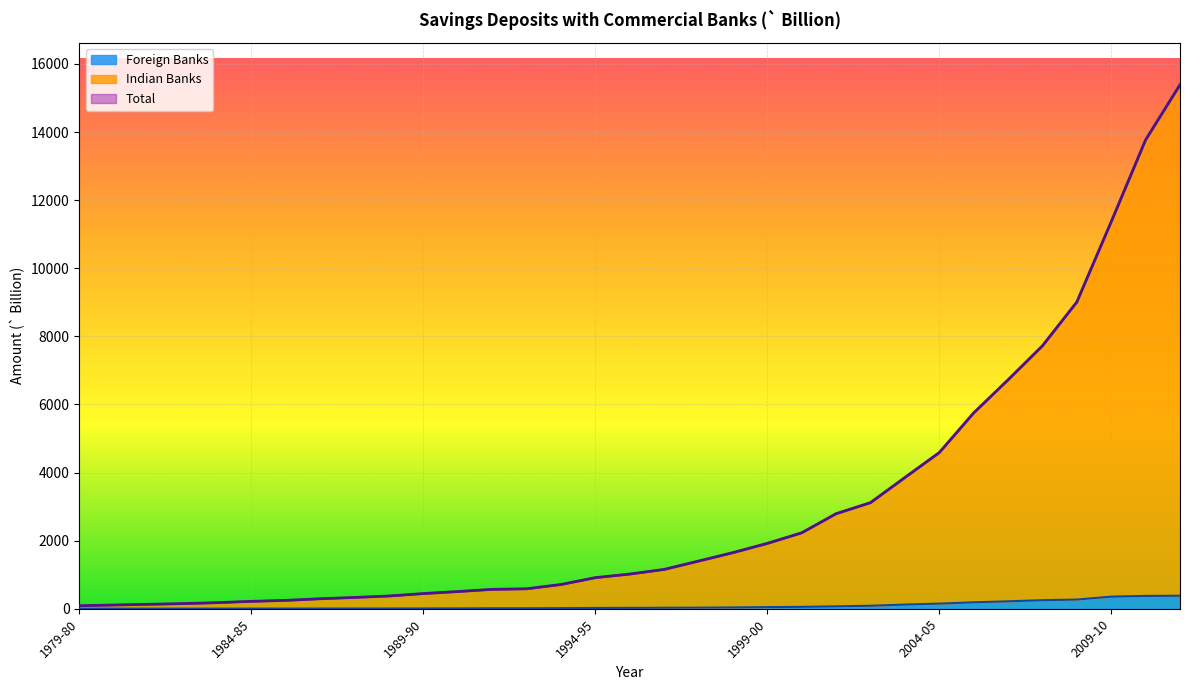

Is the value of Foreign Banks at 1995-96 greater than the value of Total at 1985-86?

No